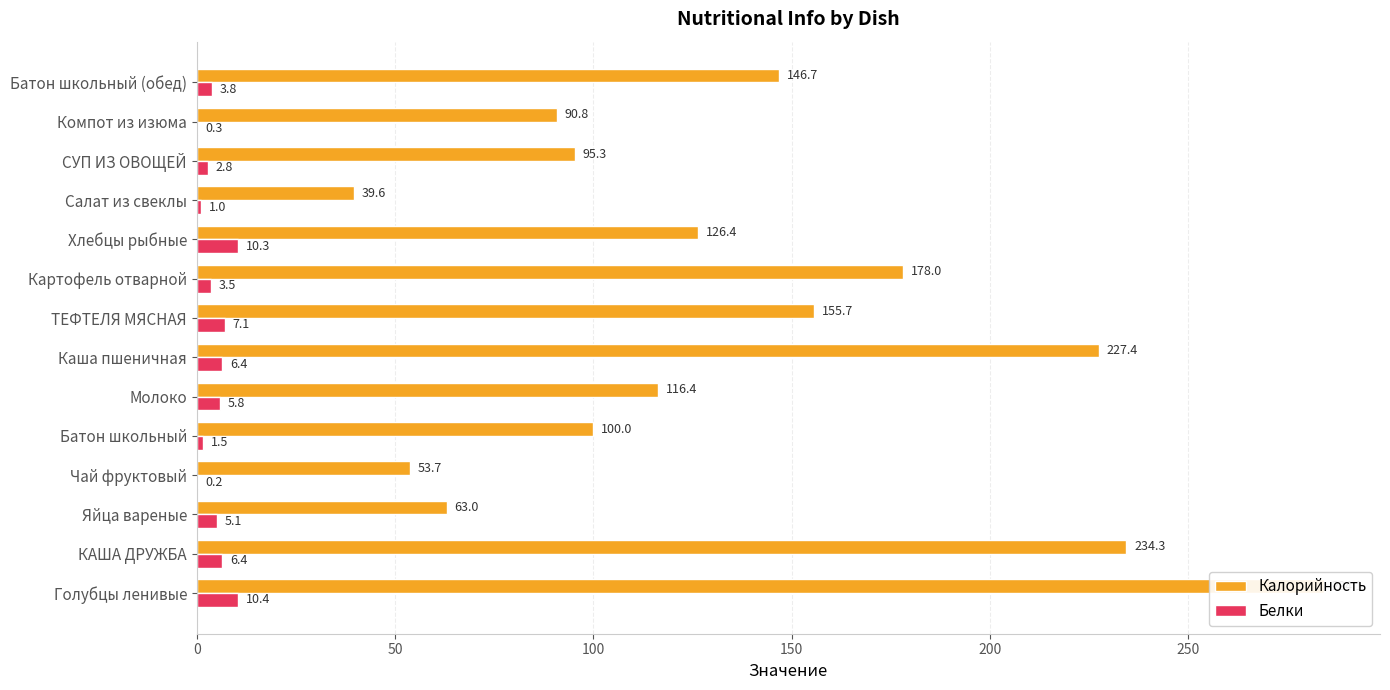

The Калорийность series shows 116.4 at Молоко. True or false?

True